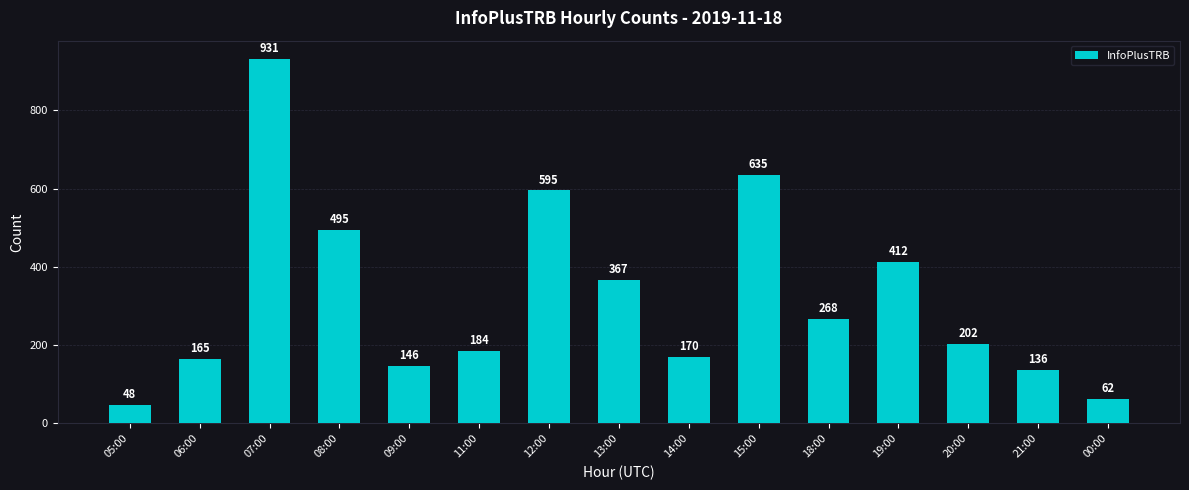

What is the sum of the values at 11:00 and 15:00?

819